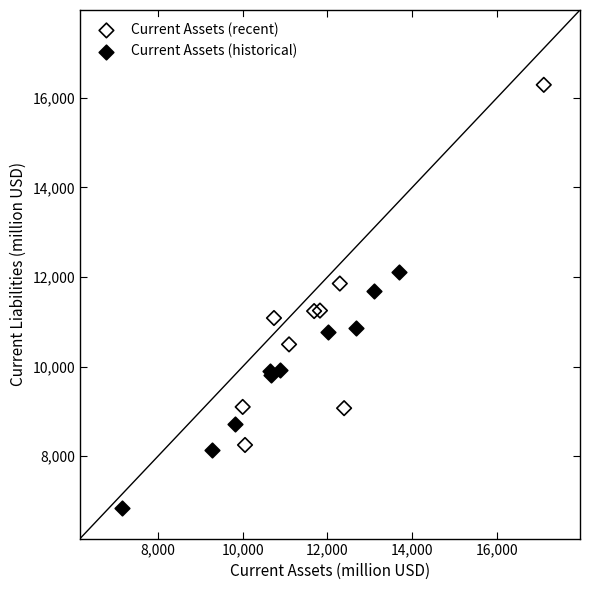

Which series has the largest Y range (max minus min)?

Current Assets (recent)